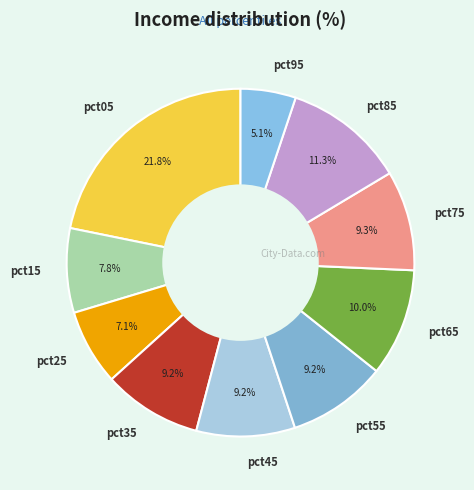

Count the number of slices in the pie.

10